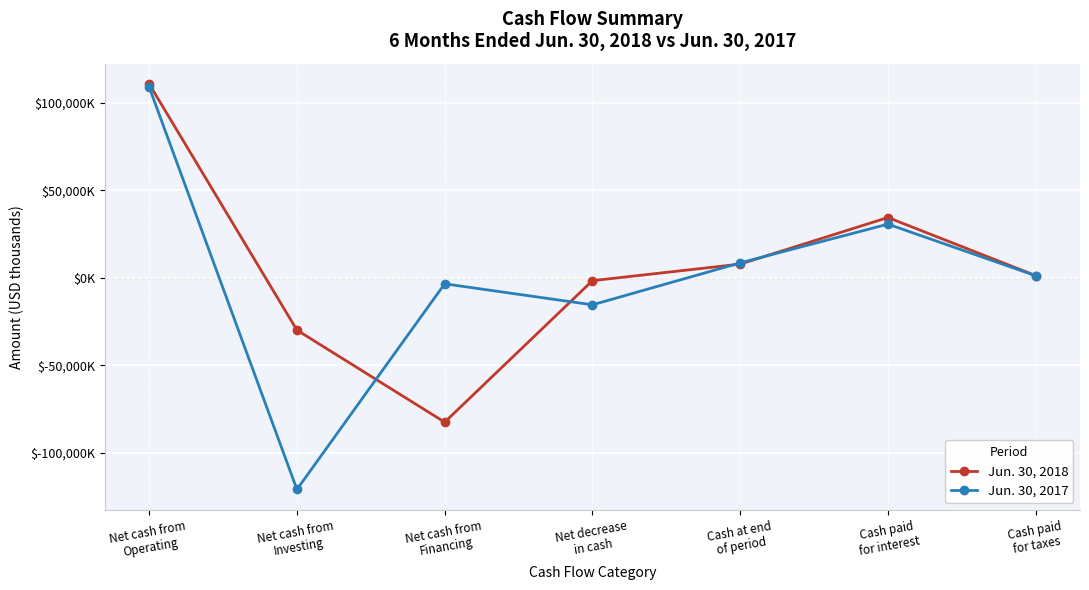

What is the lowest value of the Jun. 30, 2018 series?

-82442